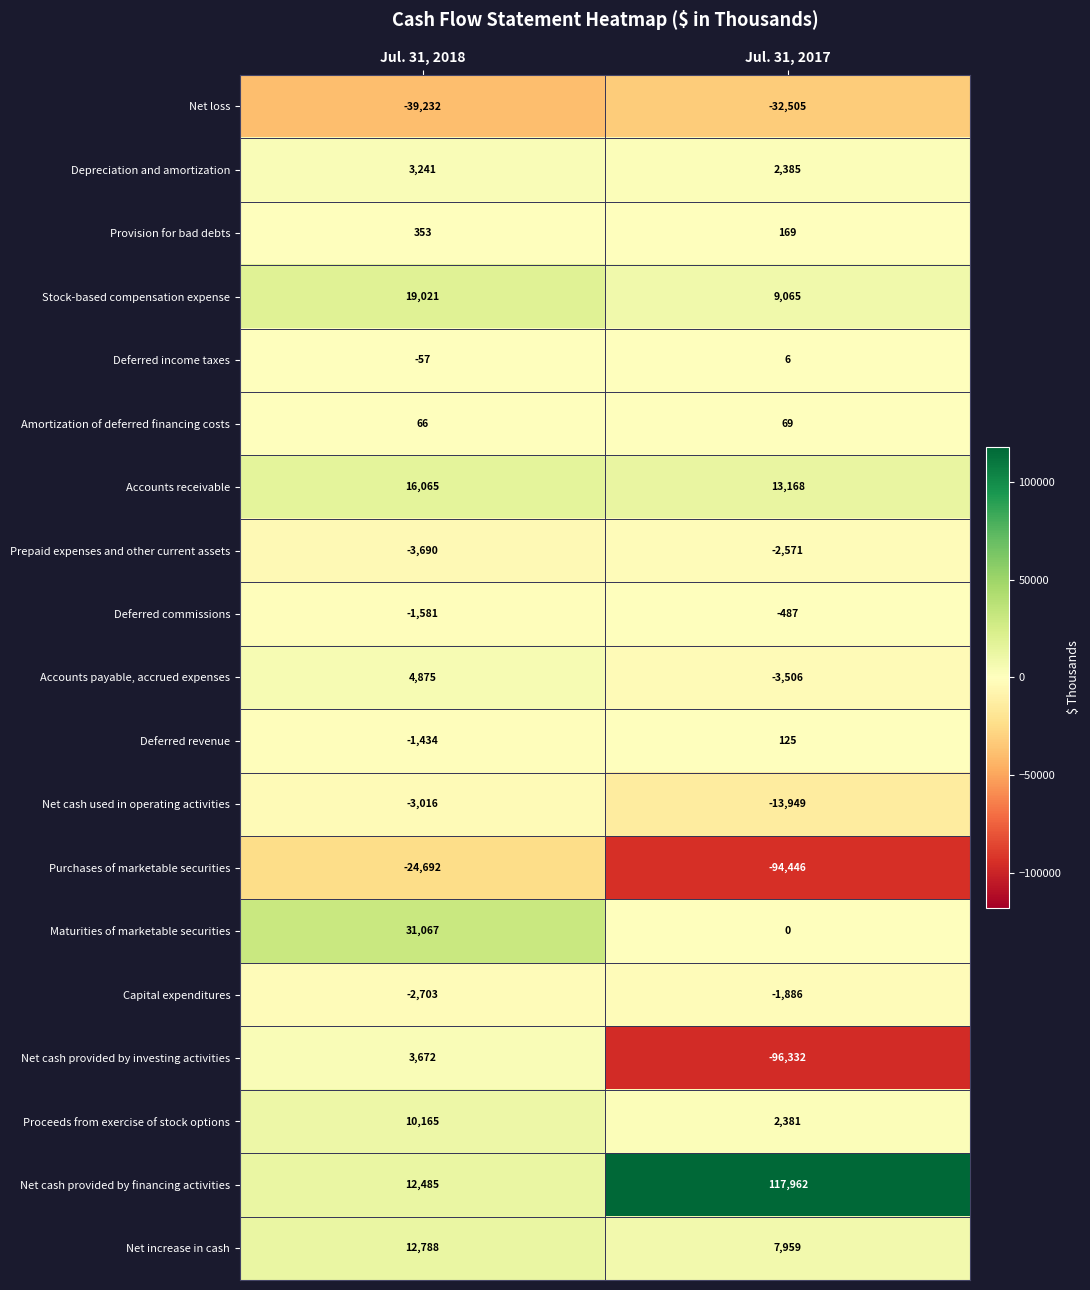

Which series has the largest range (max minus min)?

Net cash provided by financing activities